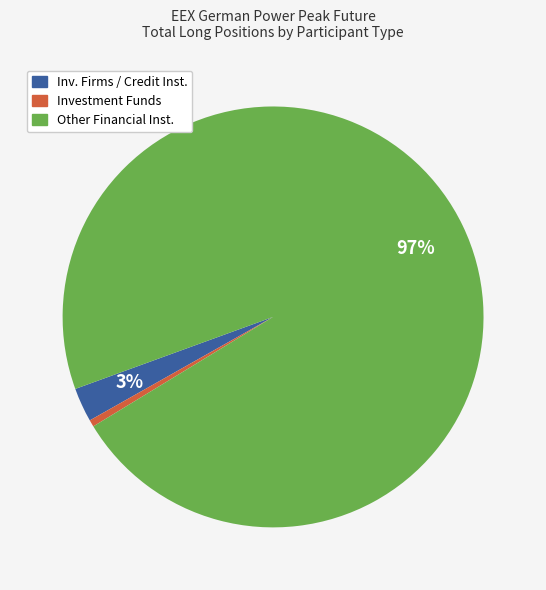

How many segments does this pie chart have?

3